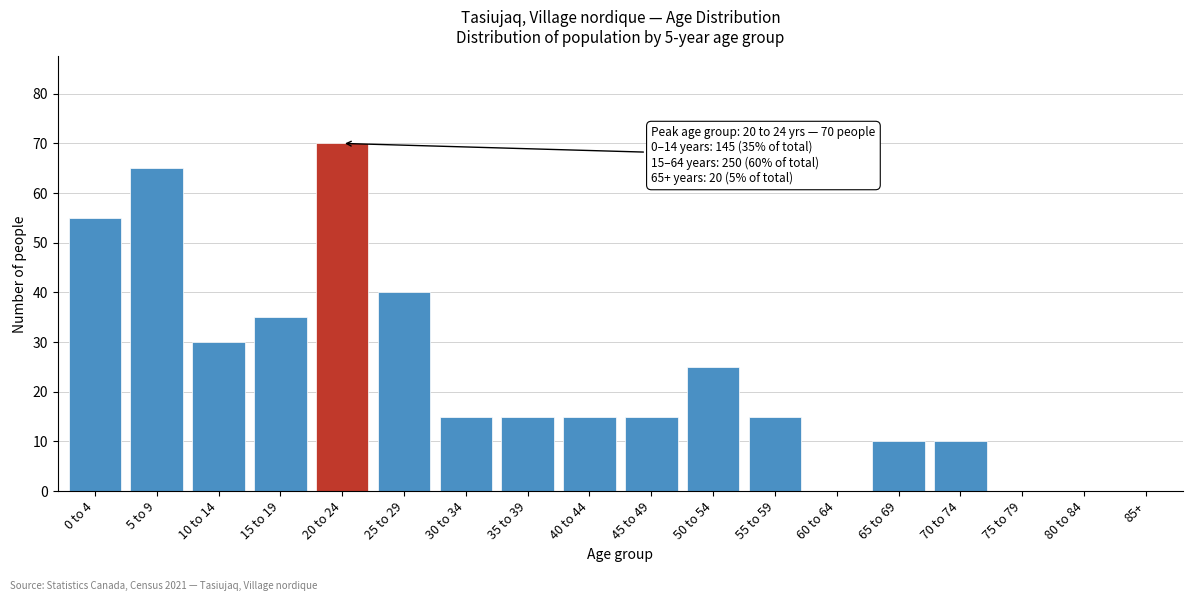

Reading left to right, list all the values displayed in this chart.

0 to 4=55	5 to 9=65	10 to 14=30	15 to 19=35	20 to 24=70	25 to 29=40	30 to 34=15	35 to 39=15	40 to 44=15	45 to 49=15	50 to 54=25	55 to 59=15	60 to 64=0	65 to 69=10	70 to 74=10	75 to 79=0	80 to 84=0	85+=0